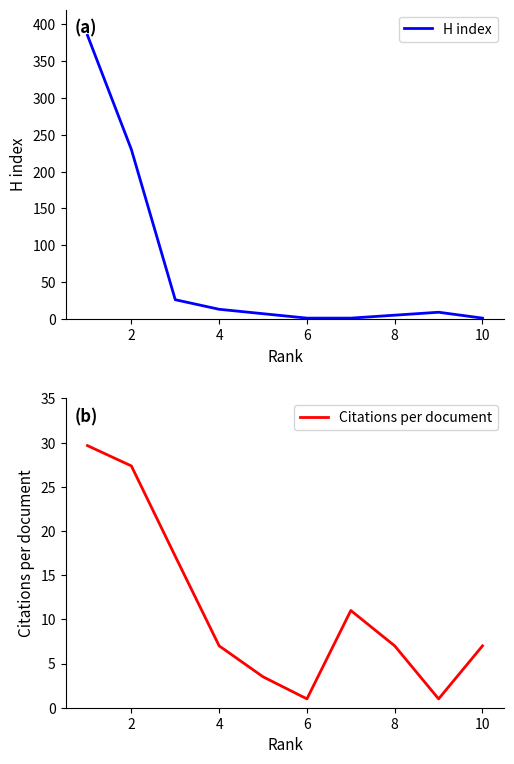

Does the chart have visible grid lines?

No